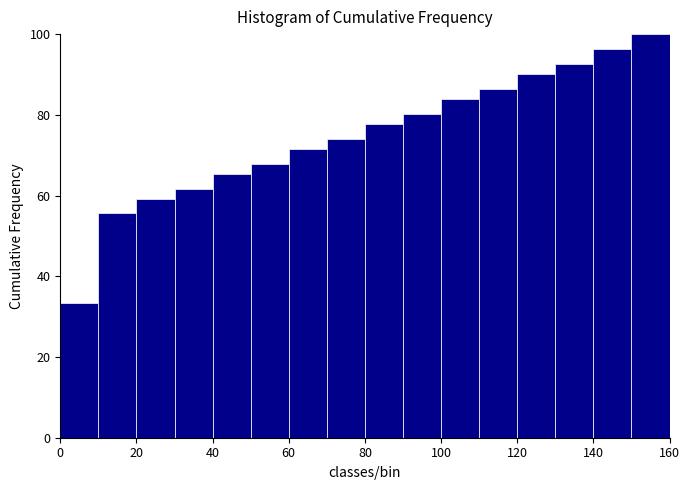

Over which range of the x-axis is the bar tallest?

150 to 160